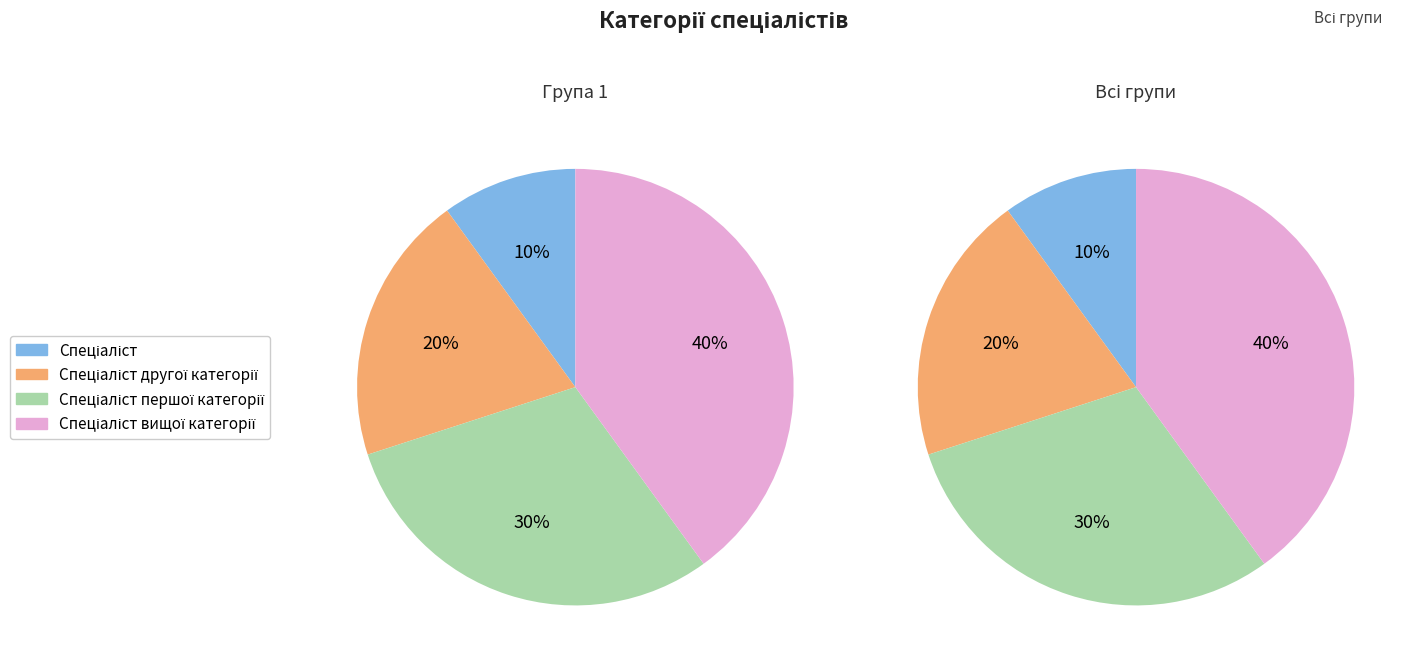

Count the number of slices in the pie.

4